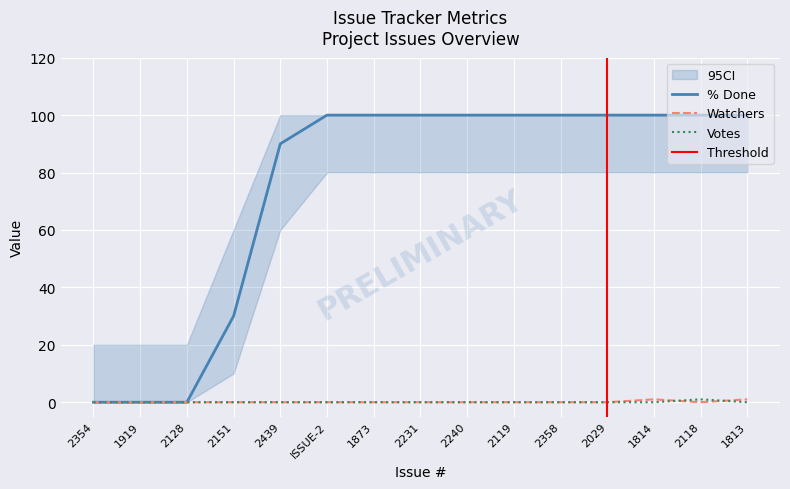

At 2358, list the series in order from smallest to largest.

Watchers, Votes, % Done